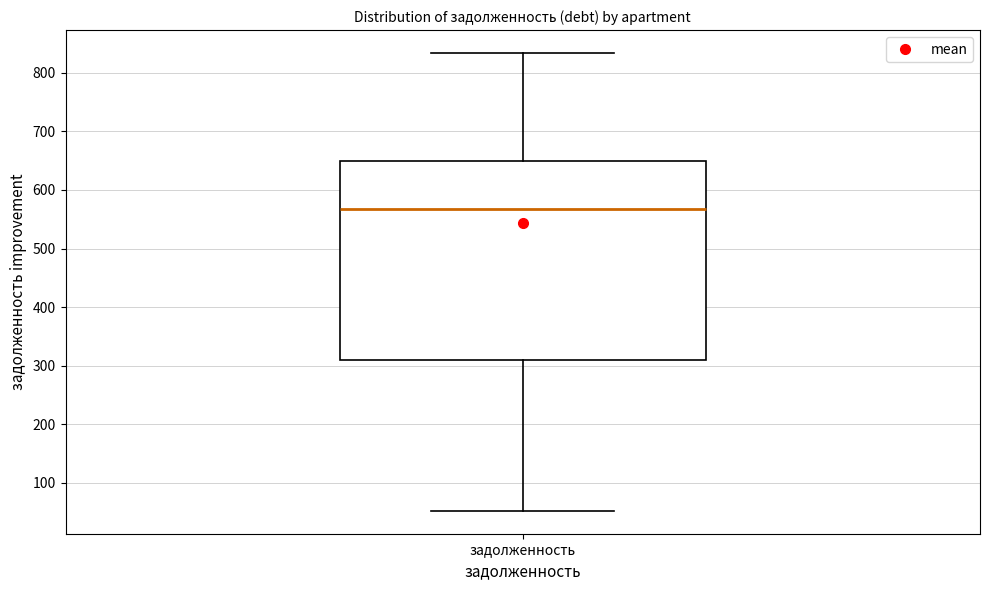

Transcribe this box plot: give where the median line is, the range the box spans, and where the two whiskers end, as read against the y-axis. The values are not printed on the chart, so give them approximately, as read against the axis.

median 570, box 310 to 650, whiskers 50 to 830